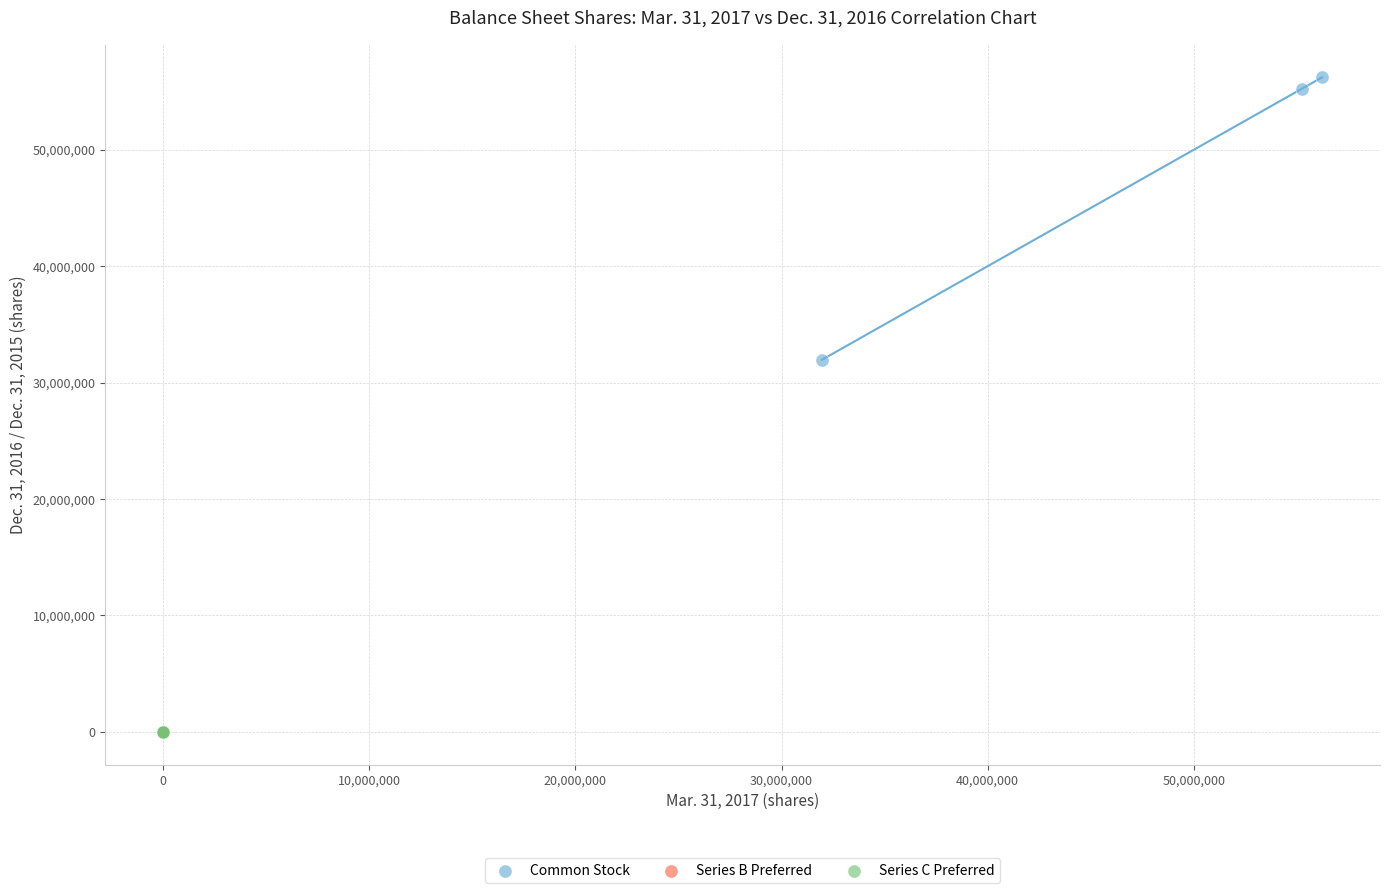

Which series reaches the maximum Y coordinate?

Common Stock